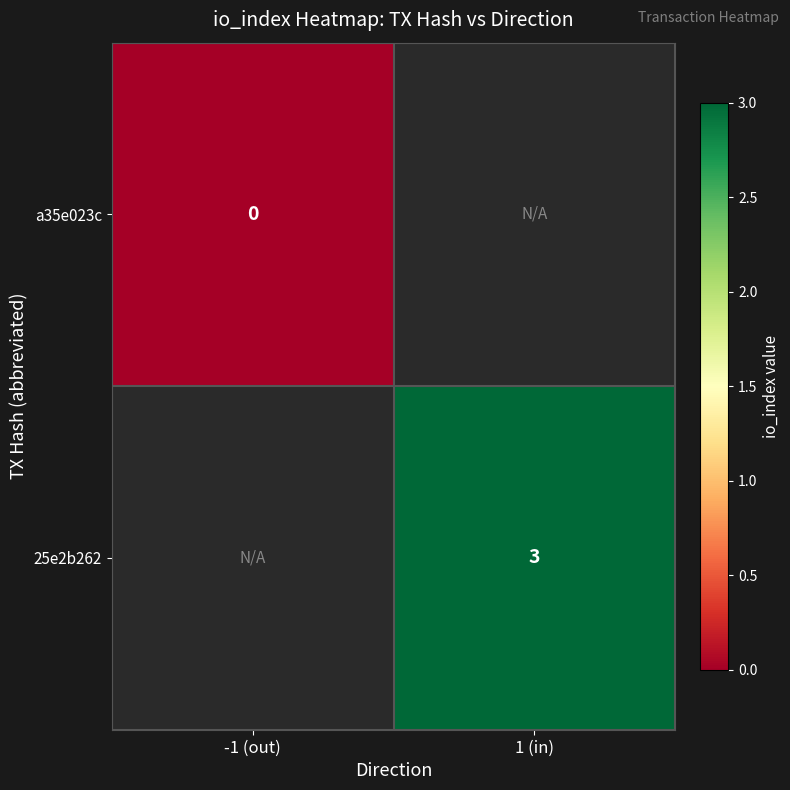

Which category has the highest value in the 25e2b262 series?

-1 (out)